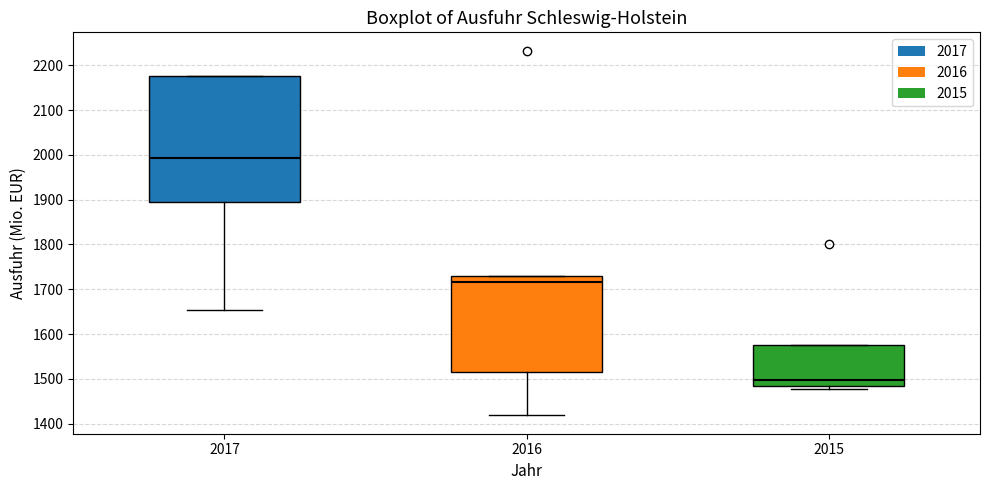

Where is the upper edge of the box at x = 2015 on the y-axis? The values are not printed on the chart, so give them approximately, as read against the axis.

1580